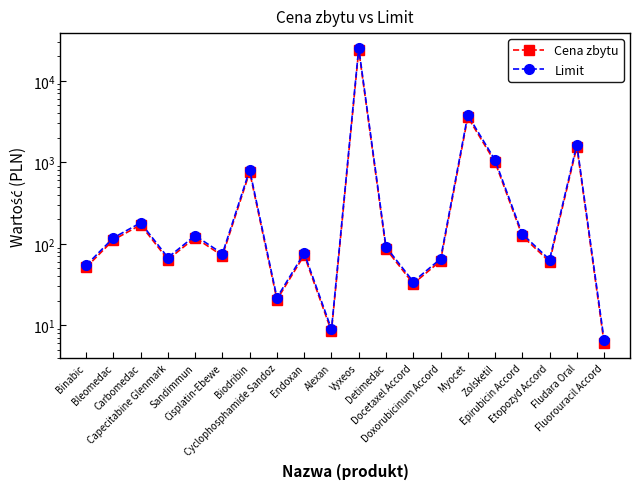

Reading left to right, what are all the values shown in this chart?

Cena zbytu: Binabic=51.3	Bleomedac=111.7	Carbomedac=170.6	Capecitabine Glenmark=64.0	Sandimmun=118.8	Cisplatin-Ebewe=71.3	Biodribin=759.7	Cyclophosphamide Sandoz=20.6	Endoxan=72.5	Alexan=8.4	Vyxeos=23878.8	Detimedac=86.4	Docetaxel Accord=32.4	Doxorubicinum Accord=61.6	Myocet=3580.2	Zolsketil=1004.4	Epirubicin Accord=124.2	Etopozyd Accord=60.4	Fludara Oral=1554.1	Fluorouracil Accord=6.0
Limit: Binabic=54.4	Bleomedac=118.4	Carbomedac=180.9	Capecitabine Glenmark=67.8	Sandimmun=125.9	Cisplatin-Ebewe=75.6	Biodribin=805.3	Cyclophosphamide Sandoz=21.8	Endoxan=76.9	Alexan=9.0	Vyxeos=25311.5	Detimedac=91.6	Docetaxel Accord=34.3	Doxorubicinum Accord=65.2	Myocet=3795.0	Zolsketil=1064.7	Epirubicin Accord=131.7	Etopozyd Accord=64.0	Fludara Oral=1647.4	Fluorouracil Accord=6.6